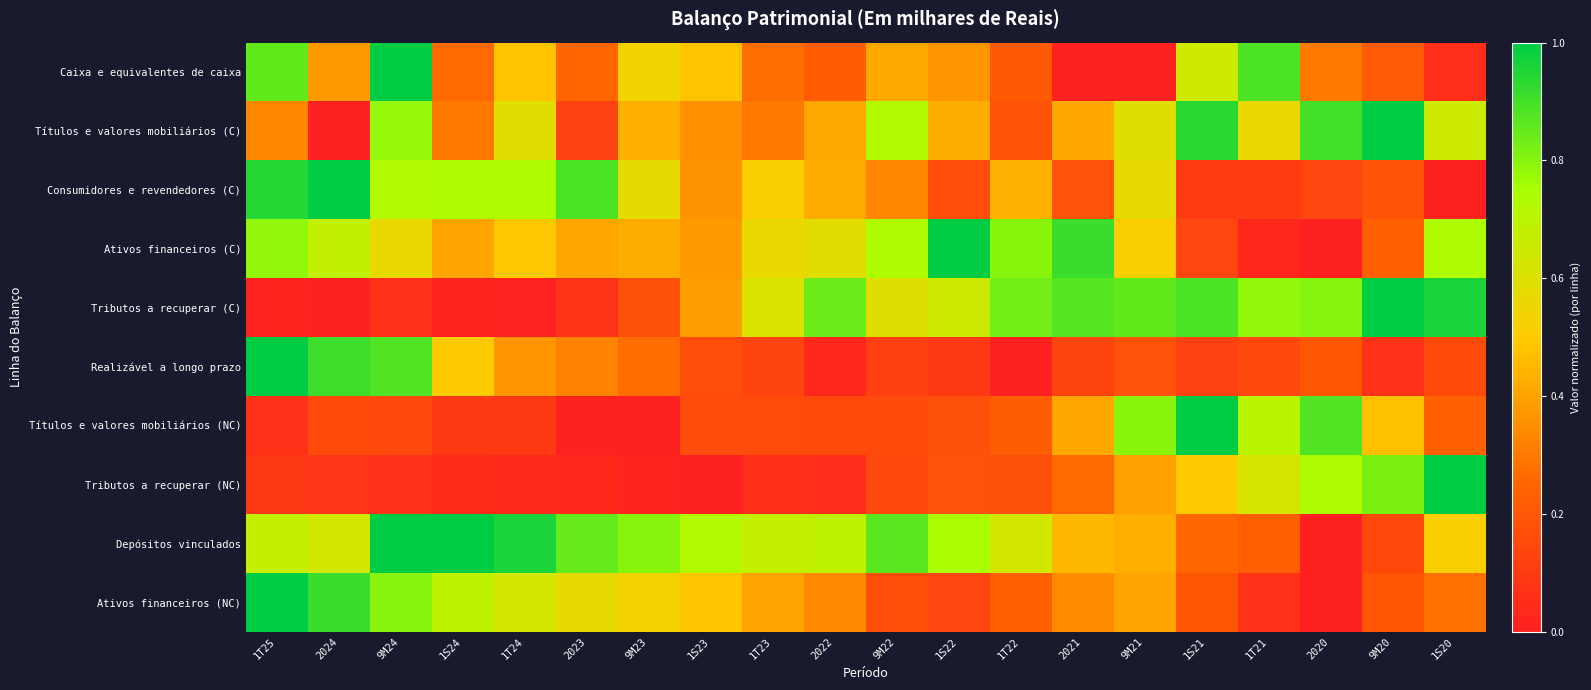

Reading right to left, list all the values displayed in this chart.

Caixa e equivalentes de caixa: 1S20=0.1	9M20=0.2	2020=0.3	1T21=0.9	1S21=0.6	9M21=0.0	2021=0.0	1T22=0.2	1S22=0.4	9M22=0.4	2022=0.2	1T23=0.3	1S23=0.5	9M23=0.5	2023=0.3	1T24=0.5	1S24=0.3	9M24=1.0	2024=0.4	1T25=0.9
Títulos e valores mobiliários (C): 1S20=0.7	9M20=1.0	2020=0.9	1T21=0.6	1S21=0.9	9M21=0.6	2021=0.4	1T22=0.2	1S22=0.4	9M22=0.7	2022=0.4	1T23=0.3	1S23=0.4	9M23=0.4	2023=0.1	1T24=0.6	1S24=0.3	9M24=0.8	2024=0.0	1T25=0.3
Consumidores e revendedores (C): 1S20=0.0	9M20=0.2	2020=0.1	1T21=0.1	1S21=0.1	9M21=0.6	2021=0.2	1T22=0.4	1S22=0.2	9M22=0.3	2022=0.4	1T23=0.5	1S23=0.4	9M23=0.6	2023=0.9	1T24=0.7	1S24=0.7	9M24=0.7	2024=1.0	1T25=0.9
Ativos financeiros (C): 1S20=0.7	9M20=0.2	2020=0.0	1T21=0.0	1S21=0.1	9M21=0.5	2021=0.9	1T22=0.8	1S22=1.0	9M22=0.7	2022=0.6	1T23=0.6	1S23=0.4	9M23=0.4	2023=0.4	1T24=0.5	1S24=0.4	9M24=0.6	2024=0.7	1T25=0.8
Tributos a recuperar (C): 1S20=1.0	9M20=1.0	2020=0.8	1T21=0.8	1S21=0.9	9M21=0.9	2021=0.9	1T22=0.8	1S22=0.6	9M22=0.6	2022=0.8	1T23=0.6	1S23=0.4	9M23=0.2	2023=0.1	1T24=0.0	1S24=0.0	9M24=0.1	2024=0.0	1T25=0.0
Realizável a longo prazo: 1S20=0.2	9M20=0.1	2020=0.2	1T21=0.1	1S21=0.1	9M21=0.2	2021=0.1	1T22=0.0	1S22=0.1	9M22=0.1	2022=0.0	1T23=0.1	1S23=0.2	9M23=0.3	2023=0.3	1T24=0.4	1S24=0.5	9M24=0.9	2024=0.9	1T25=1.0
Títulos e valores mobiliários (NC): 1S20=0.2	9M20=0.5	2020=0.9	1T21=0.7	1S21=1.0	9M21=0.8	2021=0.4	1T22=0.2	1S22=0.2	9M22=0.2	2022=0.2	1T23=0.2	1S23=0.2	9M23=0.0	2023=0.0	1T24=0.1	1S24=0.1	9M24=0.2	2024=0.2	1T25=0.1
Tributos a recuperar (NC): 1S20=1.0	9M20=0.8	2020=0.7	1T21=0.6	1S21=0.5	9M21=0.4	2021=0.3	1T22=0.2	1S22=0.2	9M22=0.2	2022=0.0	1T23=0.1	1S23=0.0	9M23=0.0	2023=0.0	1T24=0.0	1S24=0.0	9M24=0.1	2024=0.1	1T25=0.1
Depósitos vinculados: 1S20=0.5	9M20=0.1	2020=0.0	1T21=0.2	1S21=0.3	9M21=0.4	2021=0.5	1T22=0.6	1S22=0.7	9M22=0.9	2022=0.7	1T23=0.7	1S23=0.7	9M23=0.8	2023=0.8	1T24=1.0	1S24=1.0	9M24=1.0	2024=0.6	1T25=0.7
Ativos financeiros (NC): 1S20=0.3	9M20=0.2	2020=0.0	1T21=0.1	1S21=0.2	9M21=0.4	2021=0.3	1T22=0.2	1S22=0.1	9M22=0.2	2022=0.3	1T23=0.4	1S23=0.5	9M23=0.5	2023=0.6	1T24=0.6	1S24=0.7	9M24=0.8	2024=0.9	1T25=1.0